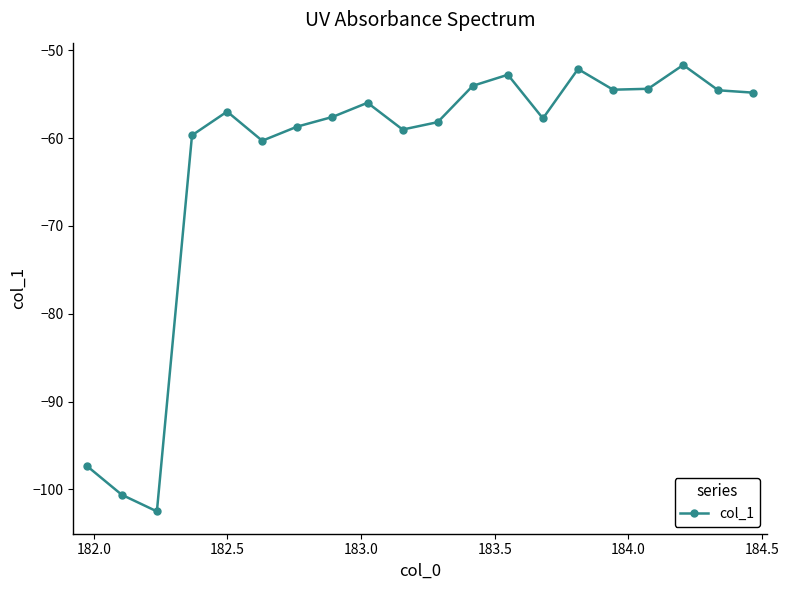

True or false: there are more than 2 points higher than both neighbors.

True